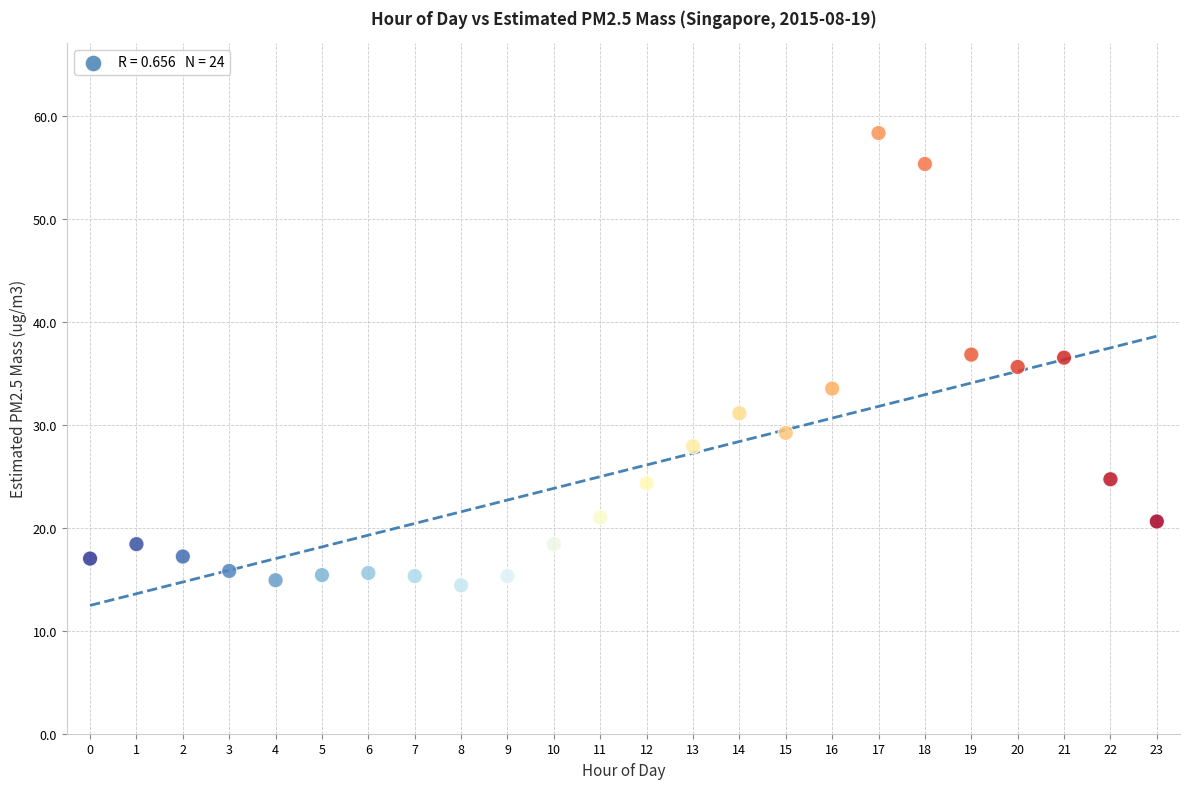

What is the range of Y values (max minus min)?

43.9